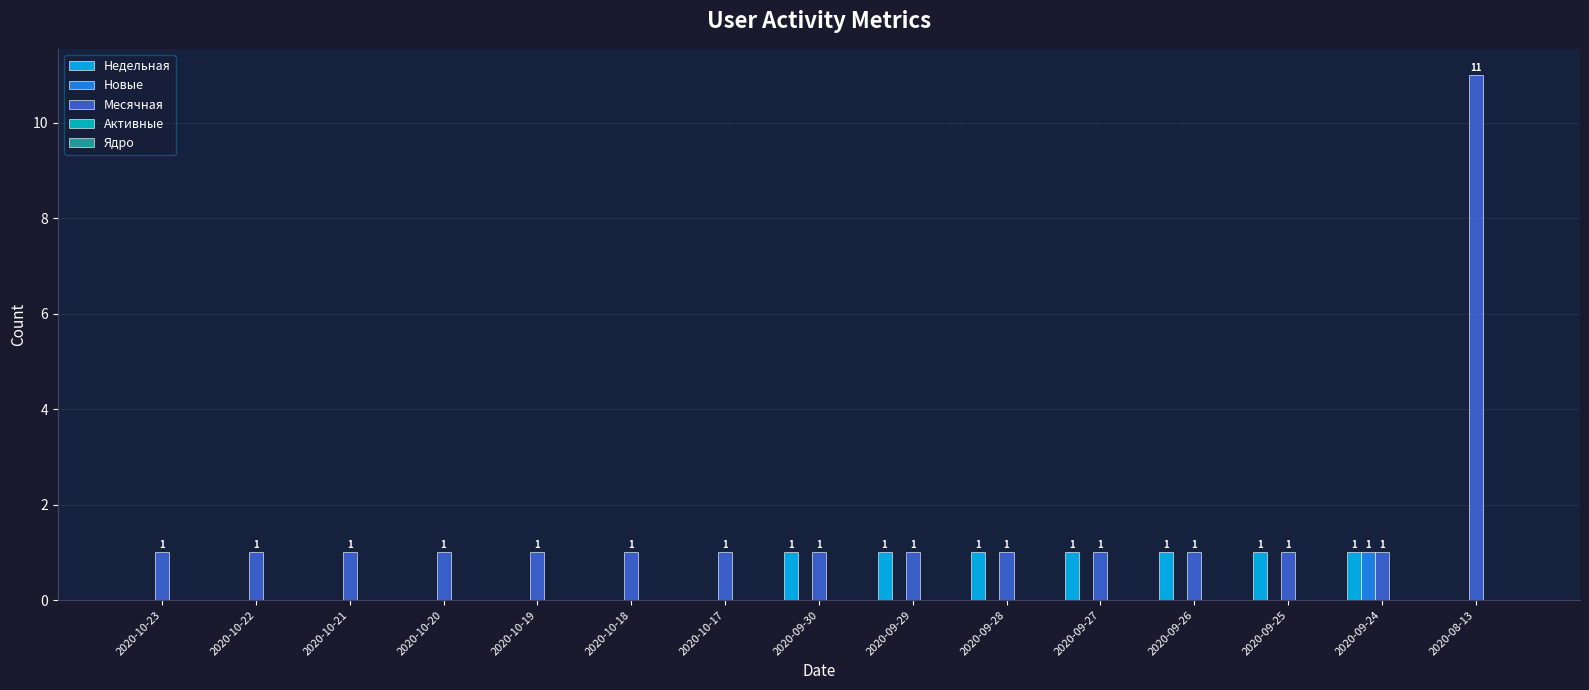

What is the average value of the Месячная series?

2